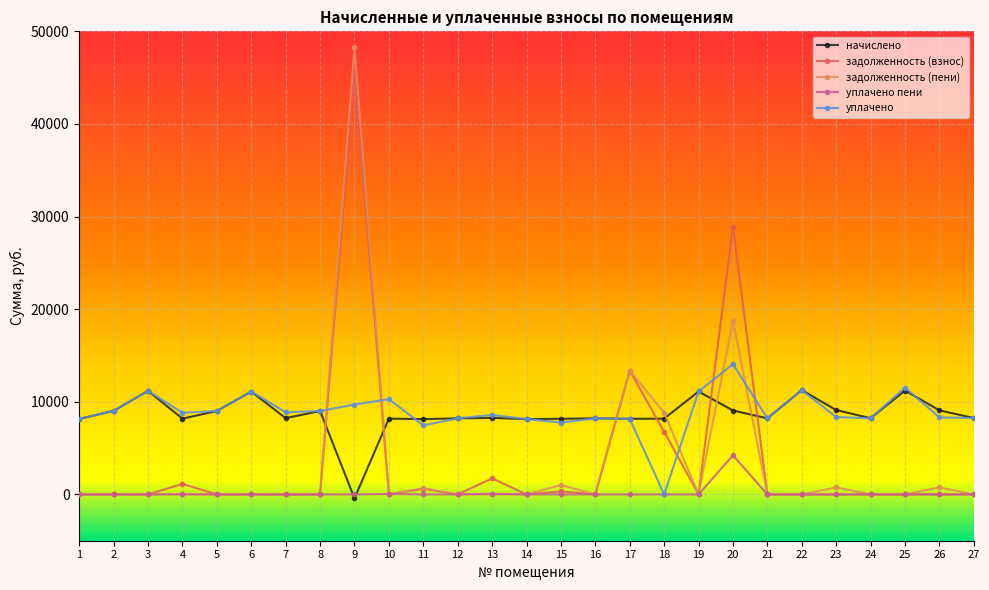

What is the approximate value of уплачено at 17?

8164.1